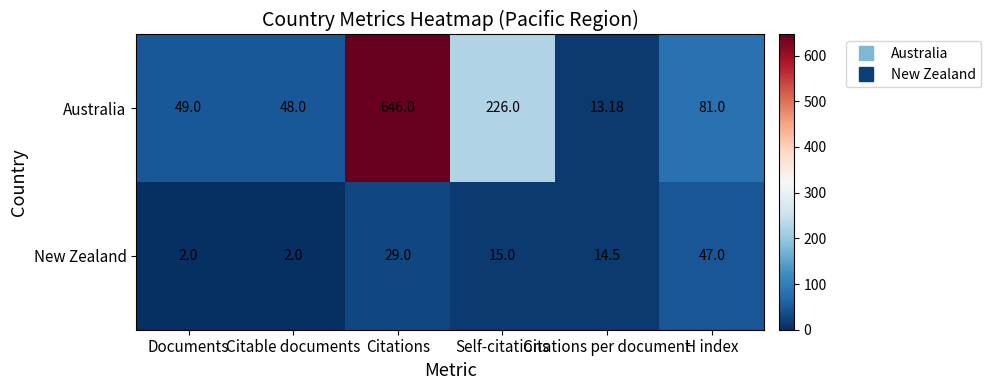

Which category has the highest value in the Australia series?

Citations